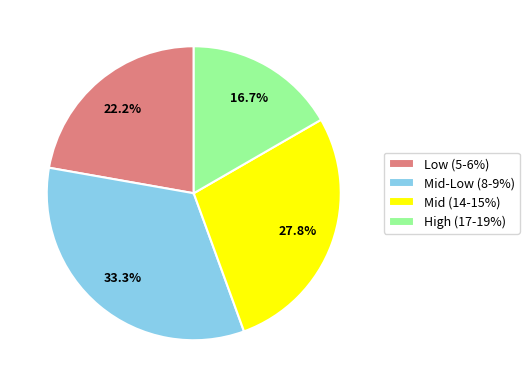

Is Low (5-6%) the majority of the pie?

No